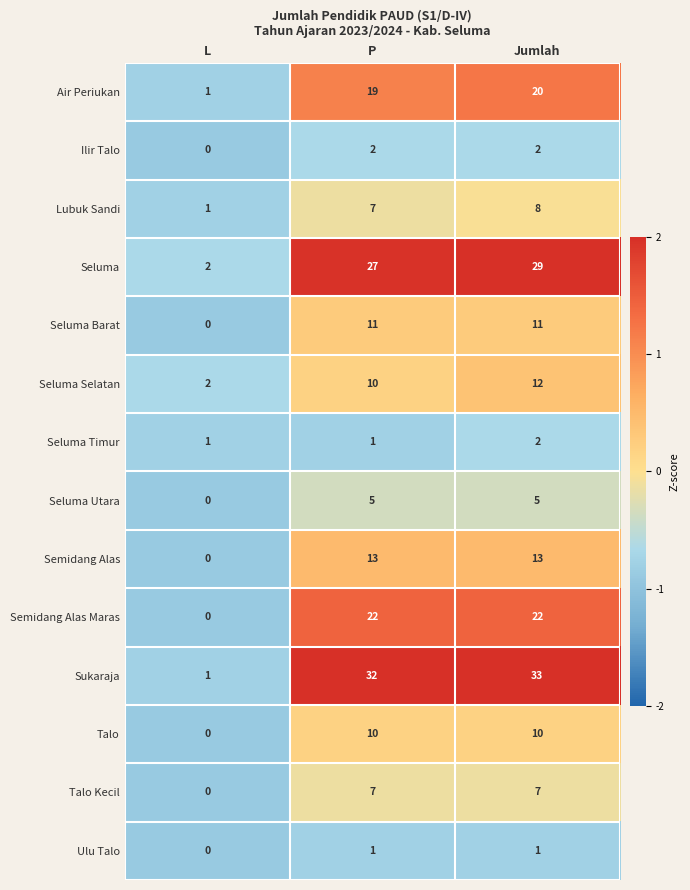

Which series changed the most between L and P?

Sukaraja